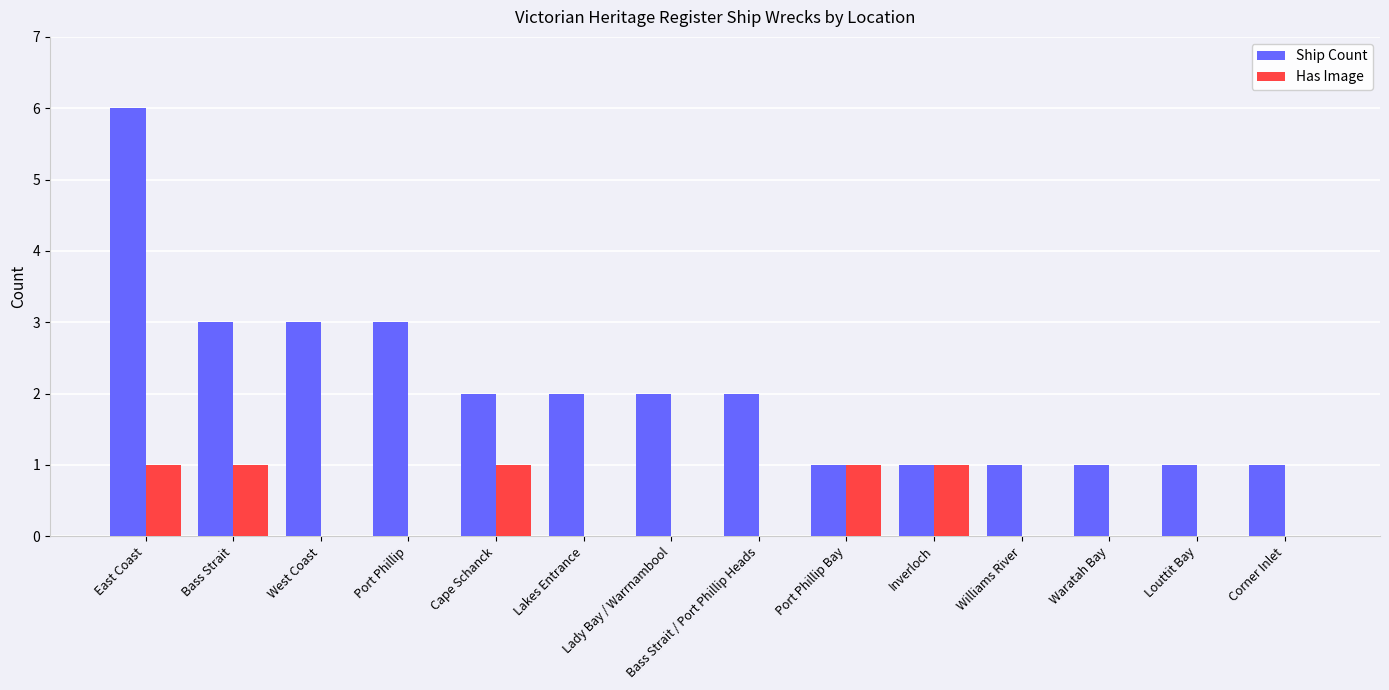

How many groups of bars are there?

14